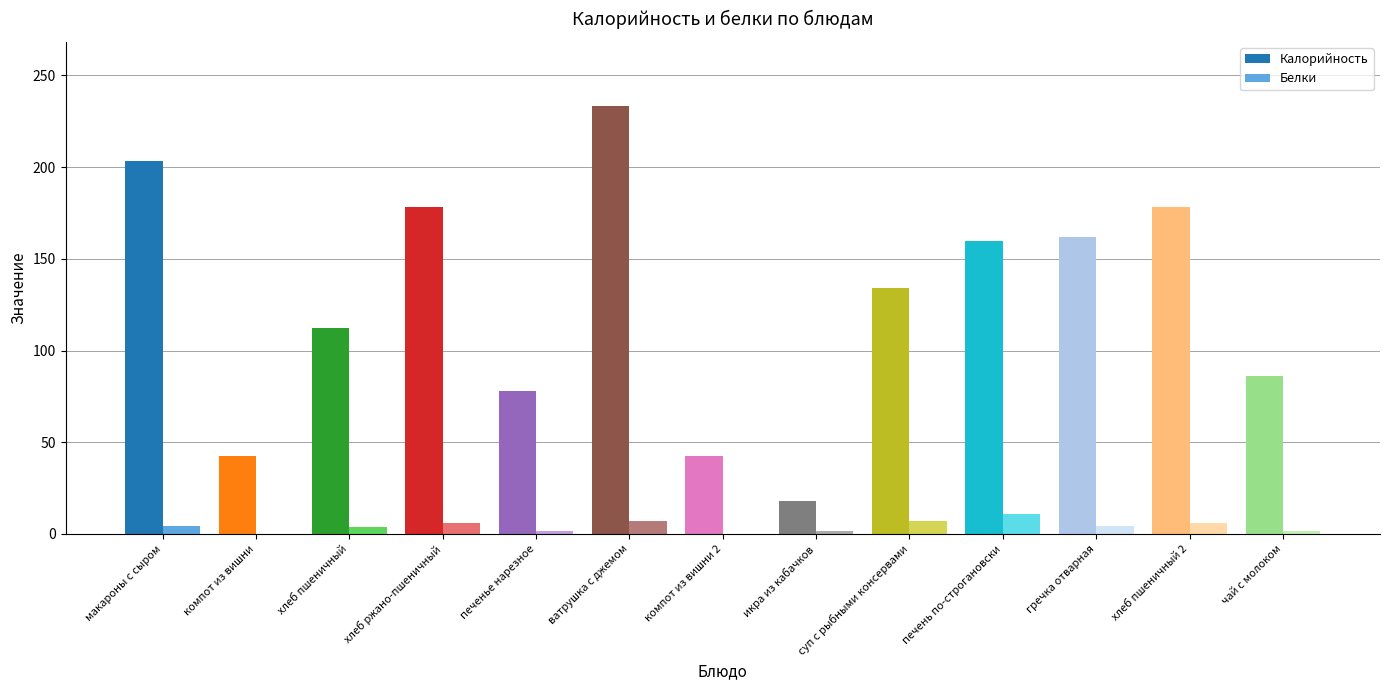

Which has a higher value, икра из кабачков or гречка отварная?

гречка отварная